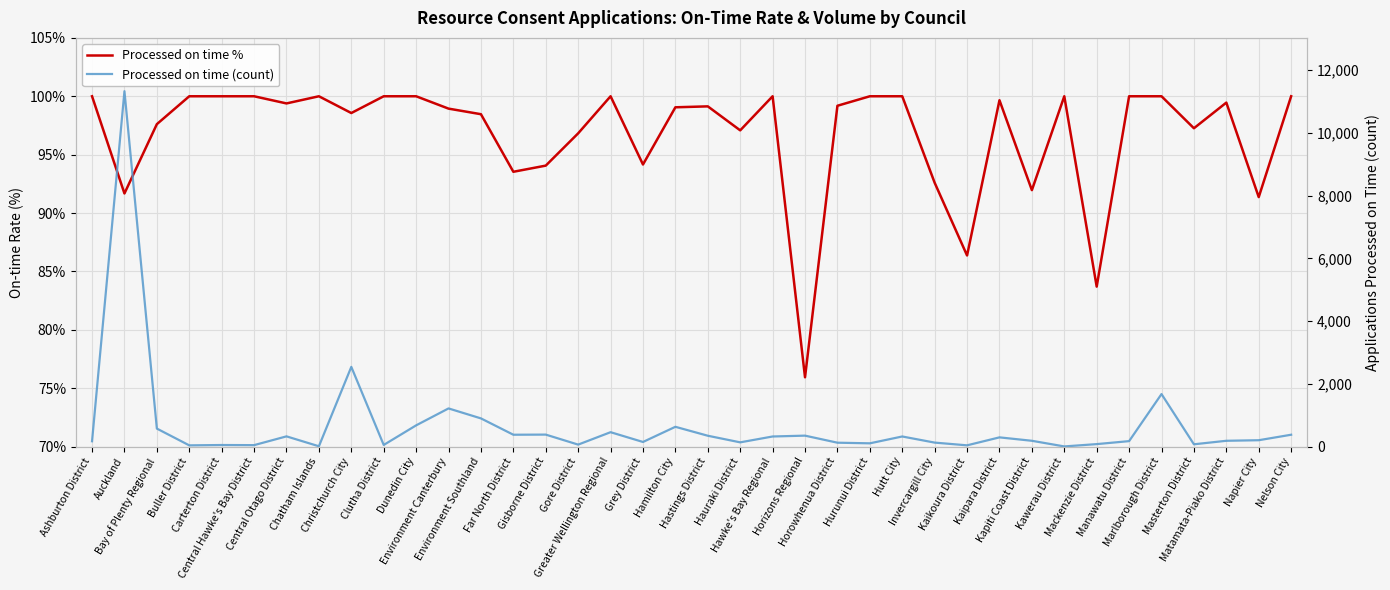

Is it true that Processed on time (count) equals 43.3 at Invercargill City?

False